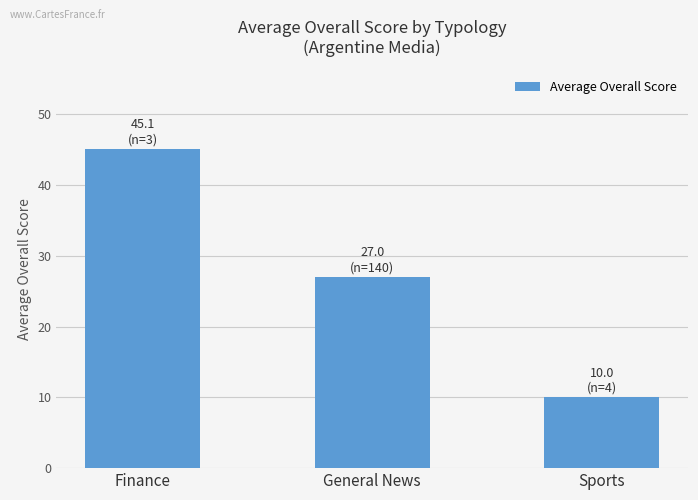

What position from the left is General News?

2